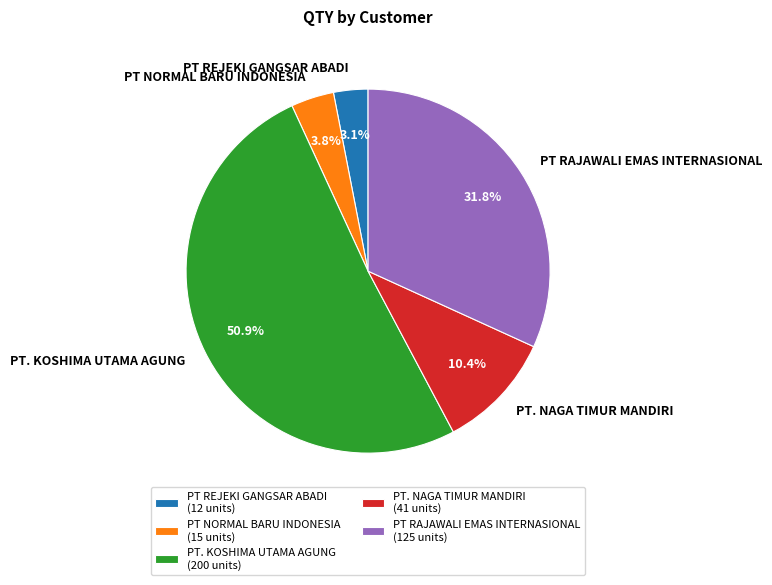

Which has a higher value, PT REJEKI GANGSAR ABADI or PT RAJAWALI EMAS INTERNASIONAL?

PT RAJAWALI EMAS INTERNASIONAL